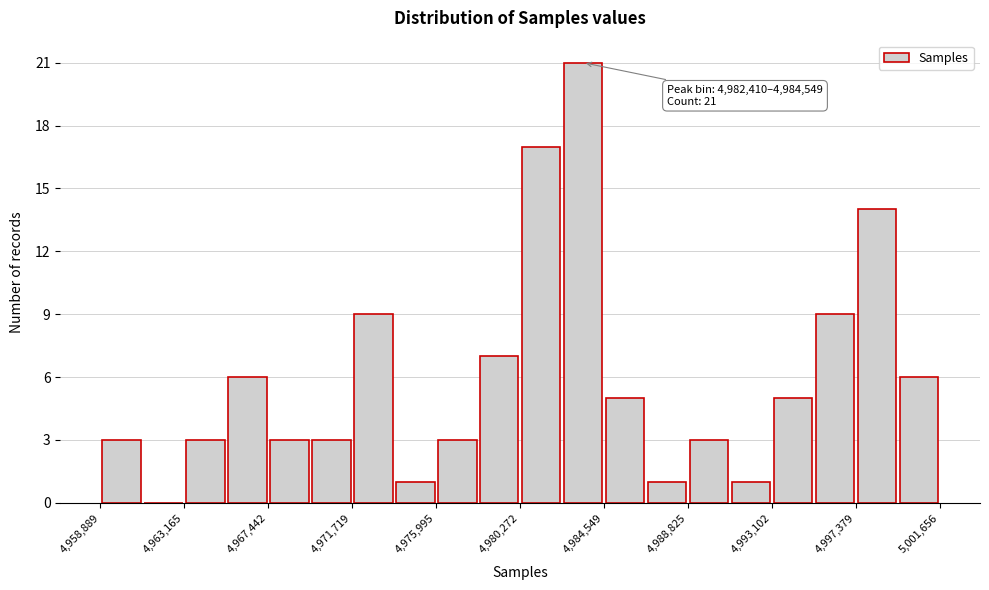

Over which range of the x-axis is the bar tallest?

4982500 to 4984500